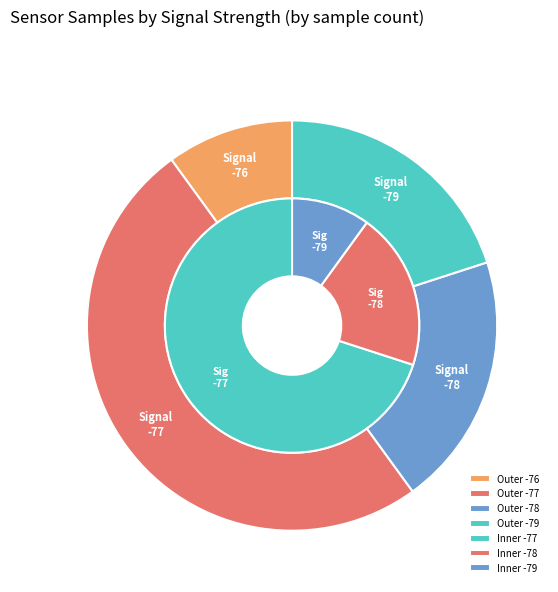

To the nearest percent, what portion does 4 represent?

10%